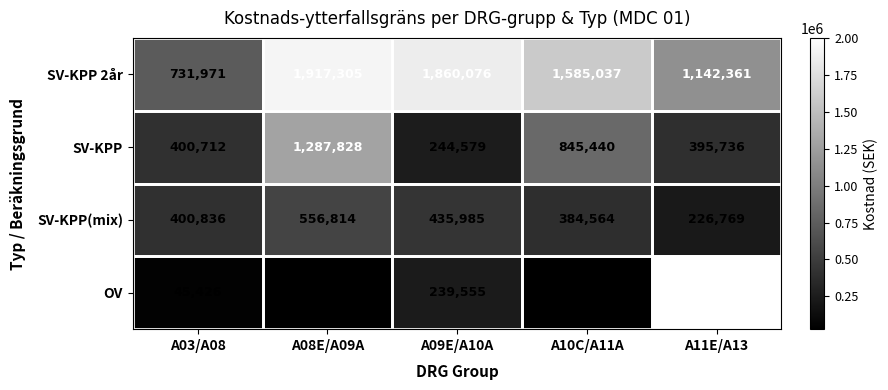

Which series changed the most between A08E/A09A and A11E/A13?

OV